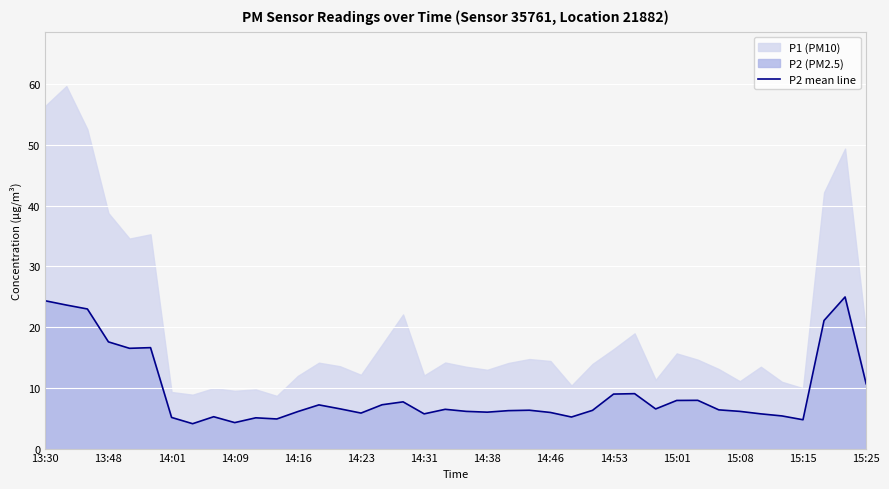

The value of P2 mean line at 14:46 is 6.0. True or false?

True